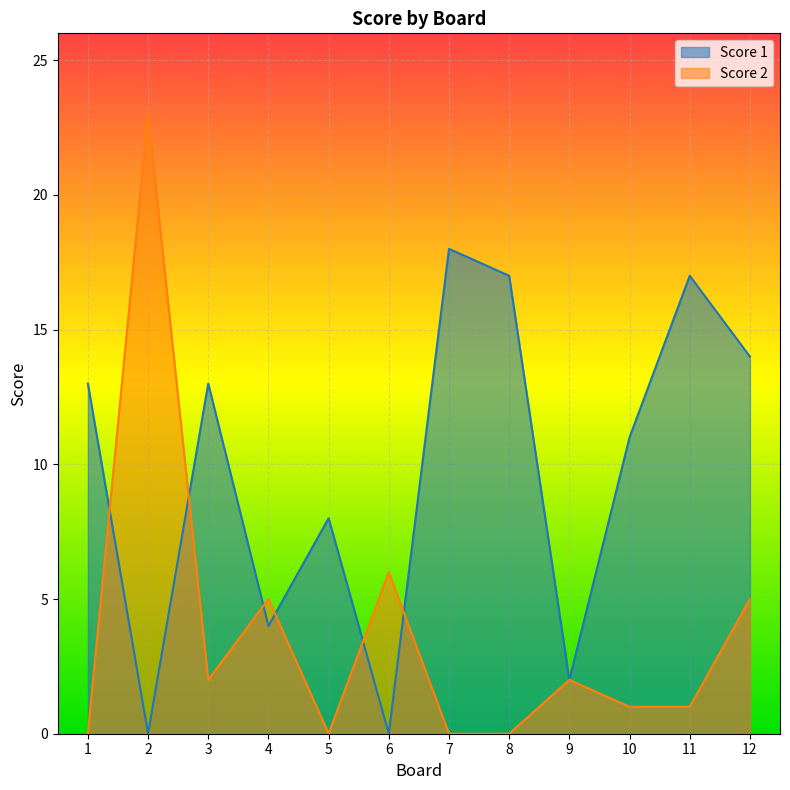

The value of Score 2 at 9 is 2. True or false?

True